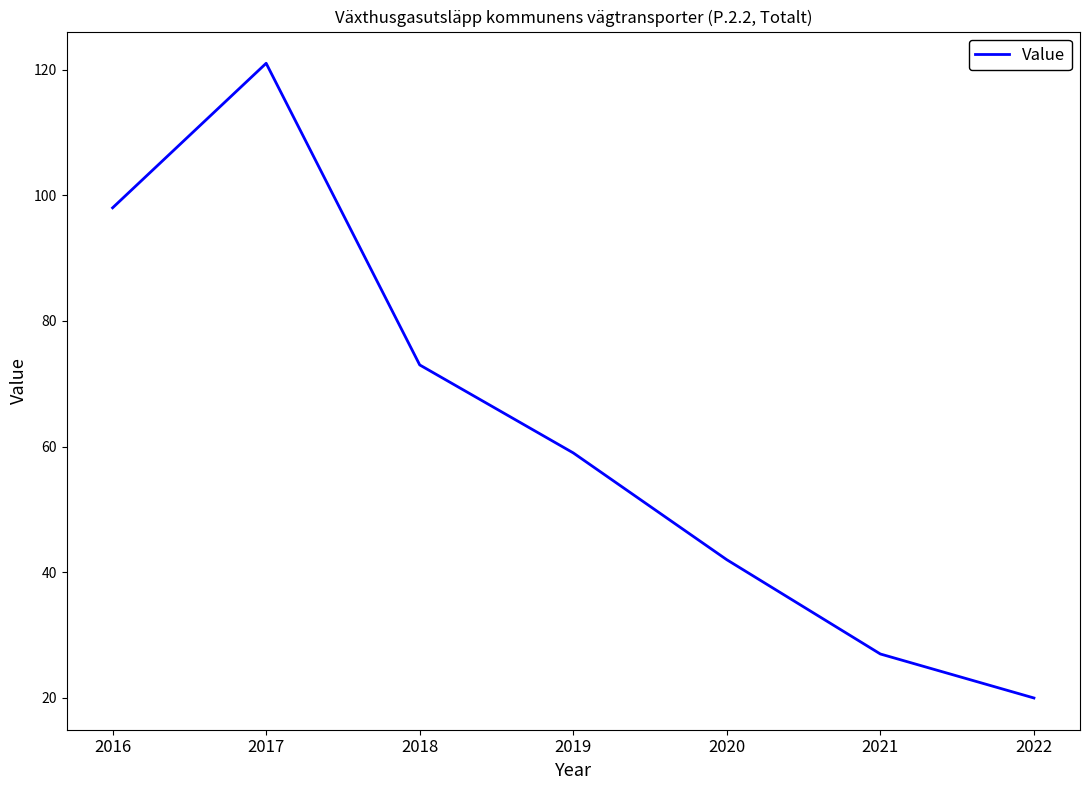

How many categories are shown in the chart?

7